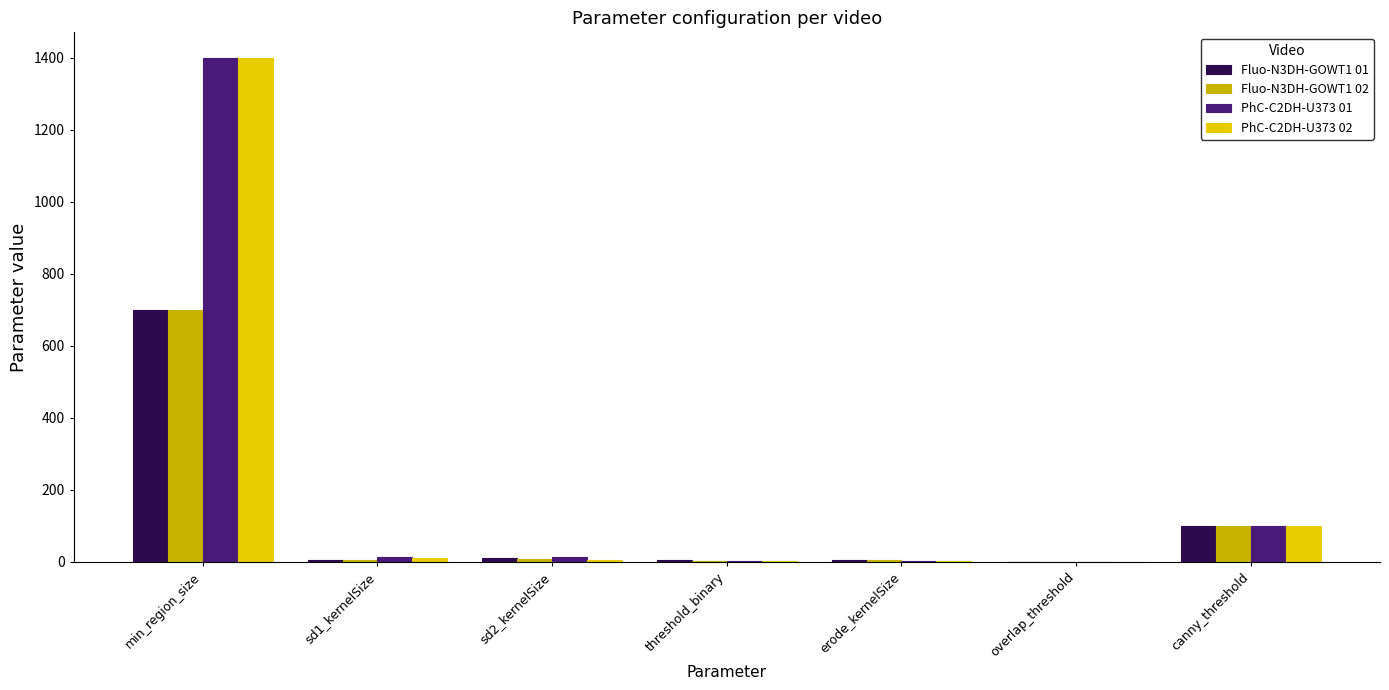

List the labels in order of PhC-C2DH-U373 01 value, largest first.

min_region_size, canny_threshold, sd1_kernelSize, sd2_kernelSize, erode_kernelSize, threshold_binary, overlap_threshold